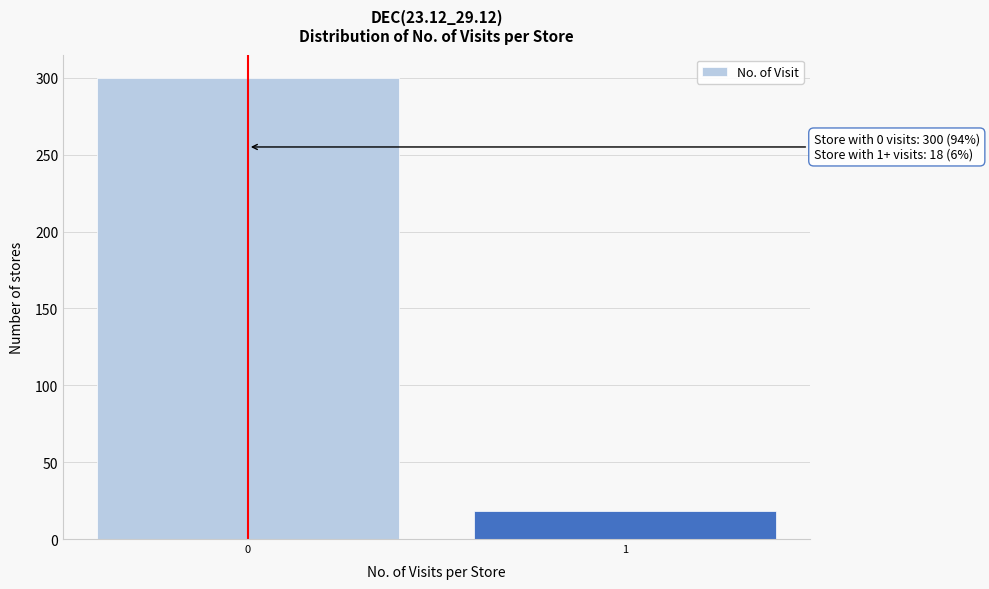

Reading left to right, extract all data points from this chart.

0=300	1=18